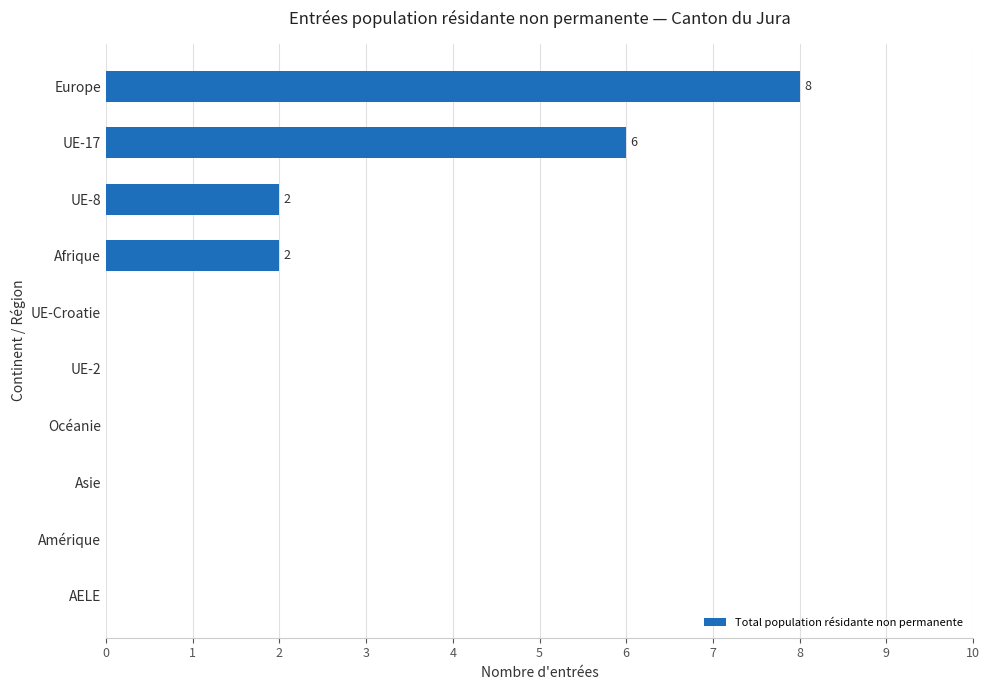

What is the average value?

2